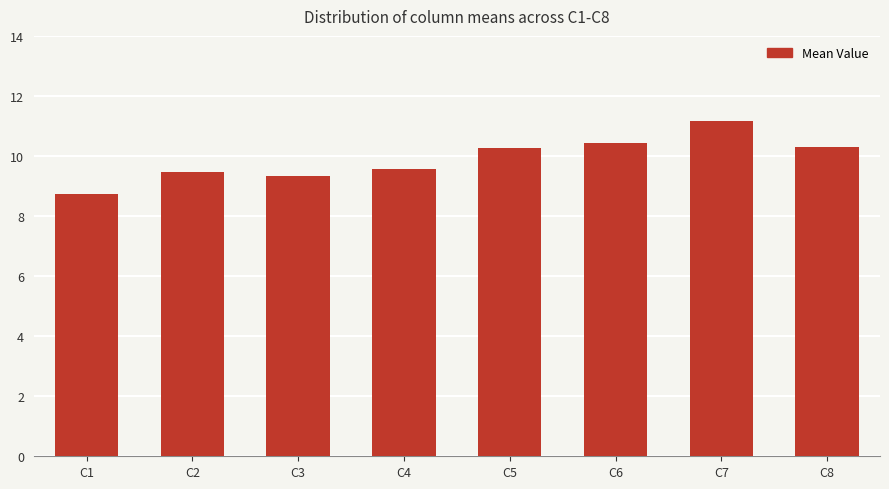

What is the change in value from C3 to C6?

+1.1